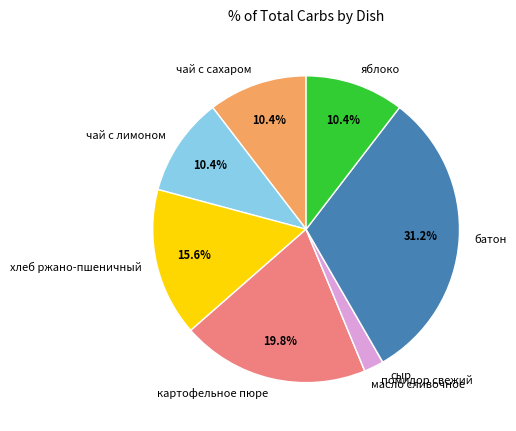

Between батон and чай с сахаром, which is larger?

батон